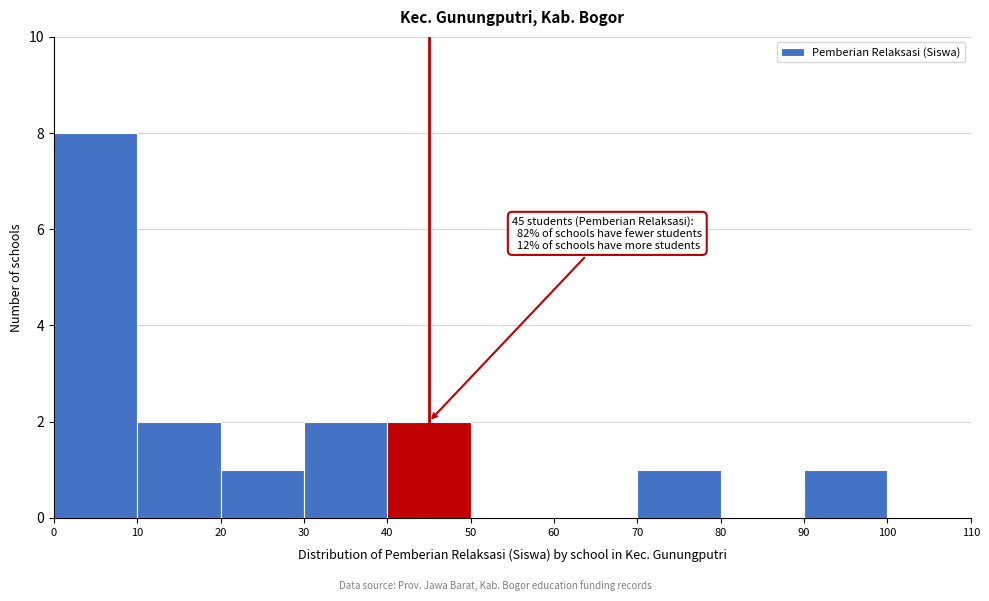

Which range on the x-axis has the tallest bar?

0 to 10